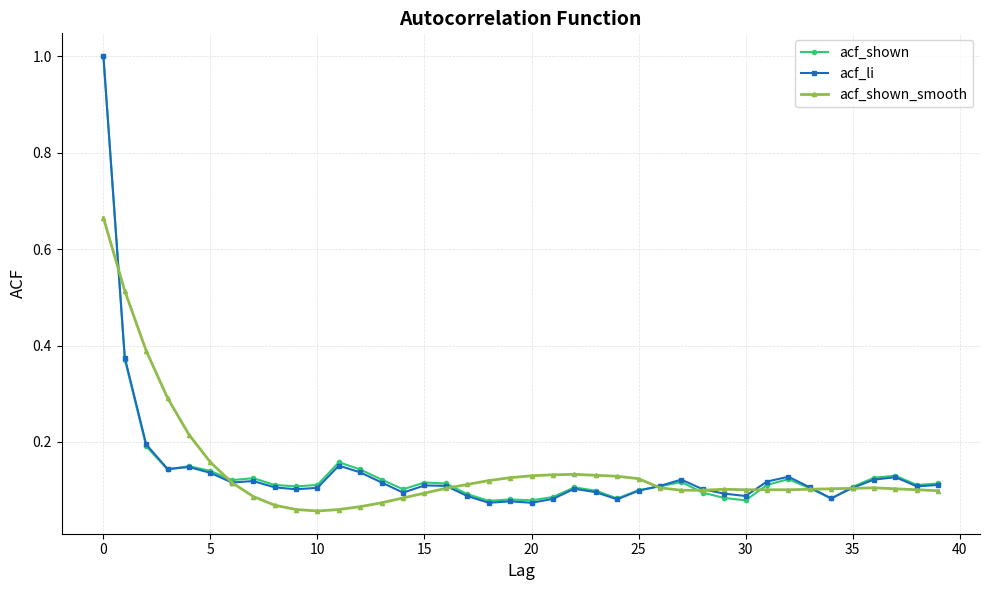

What is the maximum value shown in the chart?

1.0